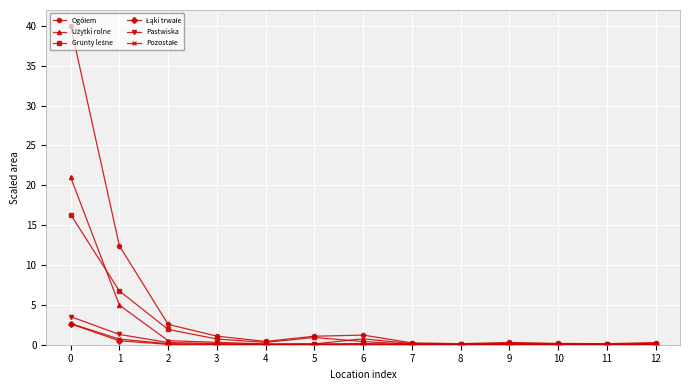

What is the greatest value displayed?

40.0